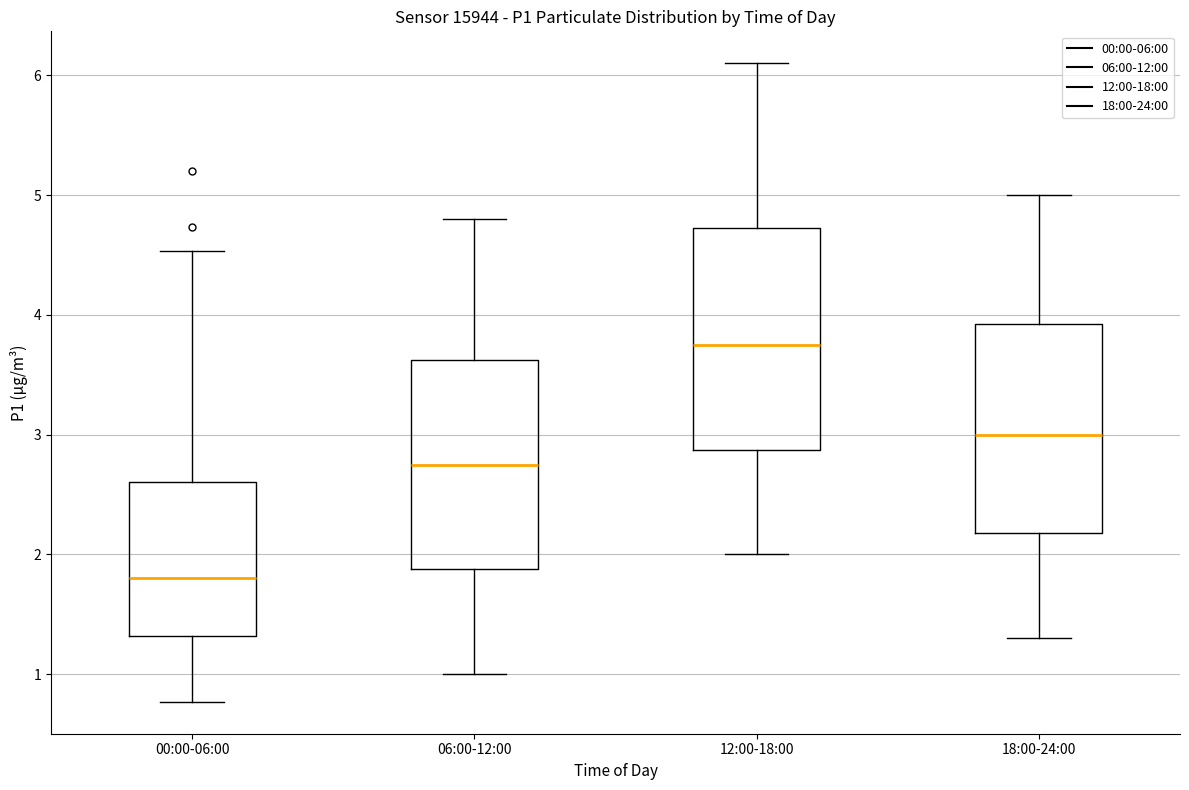

Reading left to right, transcribe this box plot: for each box, give where its median line is, the range the box spans, and where its two whiskers end, as read against the y-axis. The values are not printed on the chart, so give them approximately, as read against the axis.

00:00-06:00: median 1.8, box 1.3 to 2.6, whiskers 0.8 to 4.5
06:00-12:00: median 2.8, box 1.9 to 3.6, whiskers 1.0 to 4.8
12:00-18:00: median 3.8, box 2.9 to 4.7, whiskers 2.0 to 6.1
18:00-24:00: median 3.0, box 2.2 to 3.9, whiskers 1.3 to 5.0